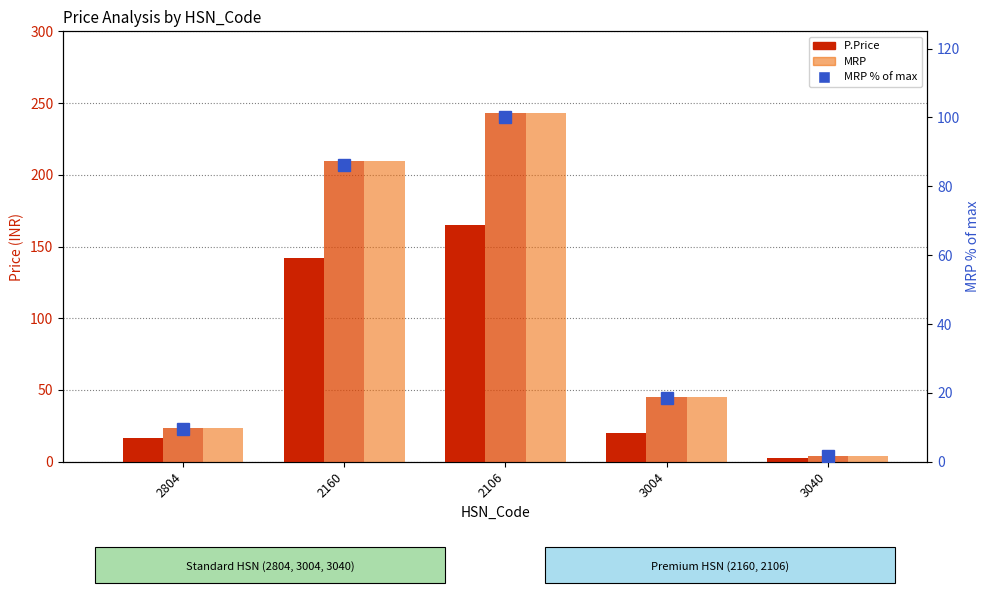

Reading left to right, list all the values displayed in this chart.

P.Price: 2804=16.6	2160=142.0	2106=164.8	3004=20.1	3040=2.9
S.Price: 2804=23.3	2160=209.5	2106=243.0	3004=45.2	3040=3.9
MRP: 2804=23.3	2160=209.5	2106=243.0	3004=45.2	3040=3.9
MRP % of max: 2804=9.6	2160=86.2	2106=100.0	3004=18.6	3040=1.6